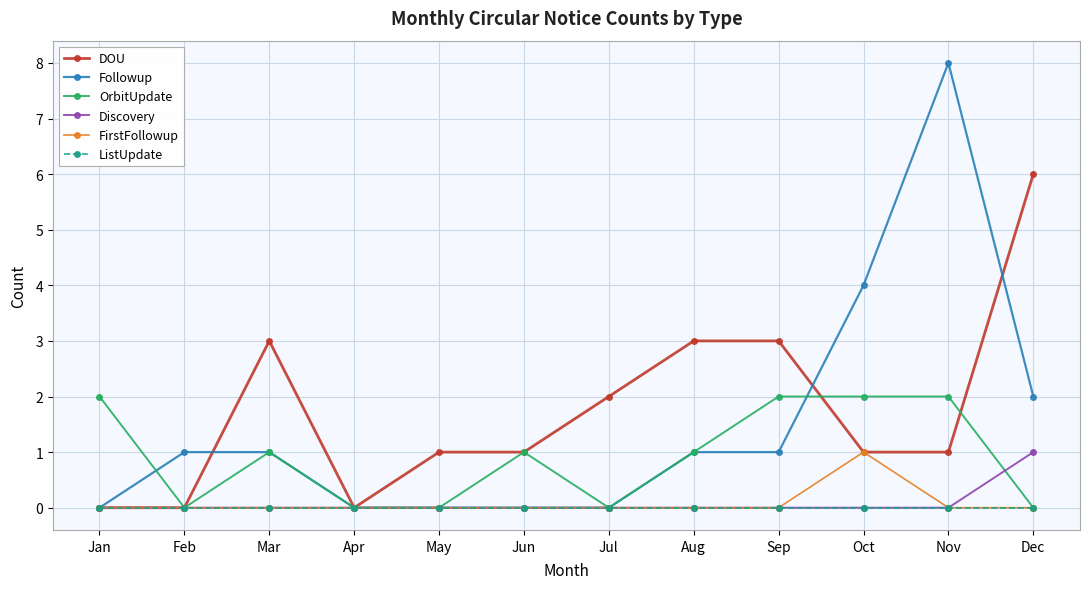

At which category is the sum across all series the highest?

Nov